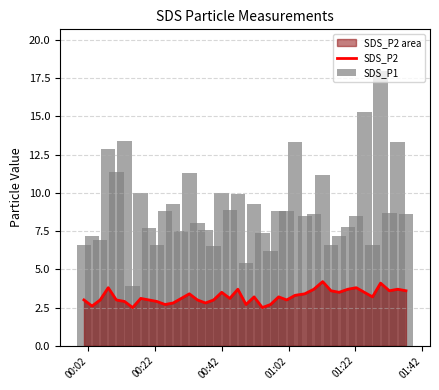

Where is SDS_P2 nearest to the value 3?

00:02